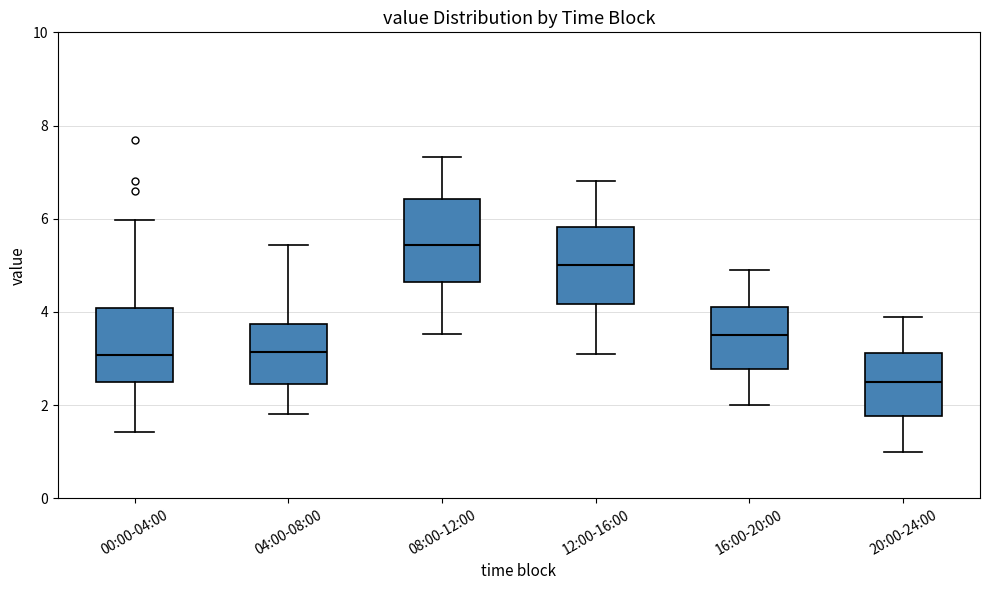

Reading left to right, read every box against the y-axis: the position of its median line, the range the box covers, and the ends of its whiskers. The values are not printed on the chart, so give them approximately, as read against the axis.

00:00-04:00: median 3.0, box 2.4 to 4.0, whiskers 1.4 to 6.0
04:00-08:00: median 3.2, box 2.4 to 3.8, whiskers 1.8 to 5.4
08:00-12:00: median 5.4, box 4.6 to 6.4, whiskers 3.6 to 7.4
12:00-16:00: median 5.0, box 4.2 to 5.8, whiskers 3.2 to 6.8
16:00-20:00: median 3.6, box 2.8 to 4.2, whiskers 2.0 to 5.0
20:00-24:00: median 2.6, box 1.8 to 3.2, whiskers 1.0 to 4.0